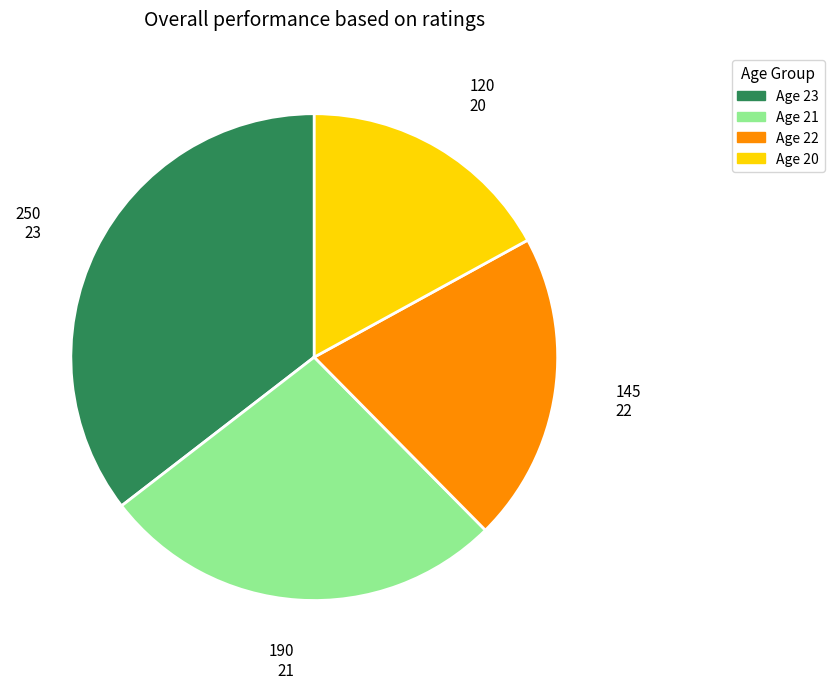

Is it true that 22 is 21% of the pie?

True